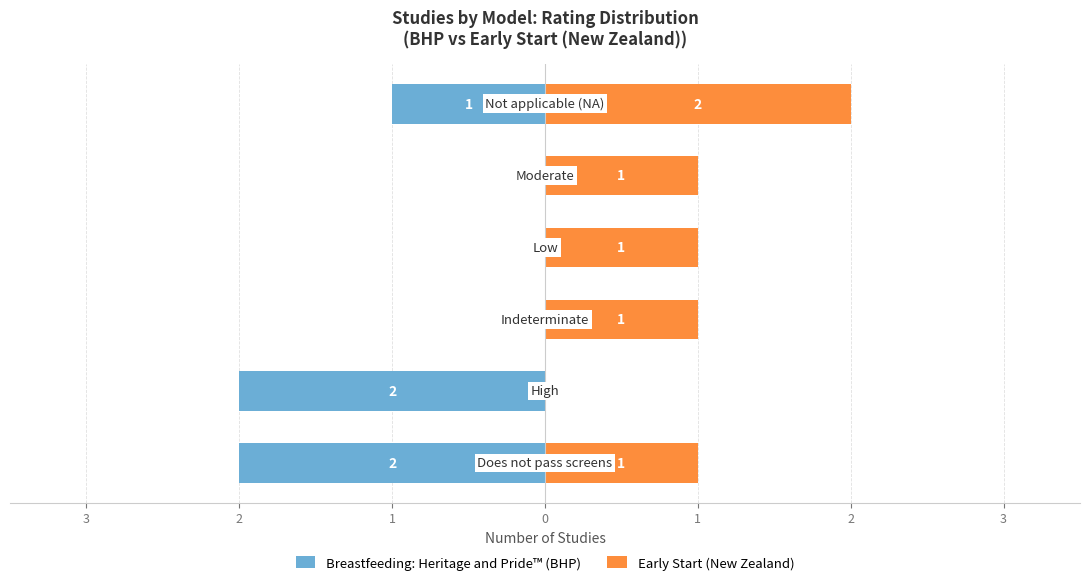

What is the spread (max minus min) of values at 1?

1